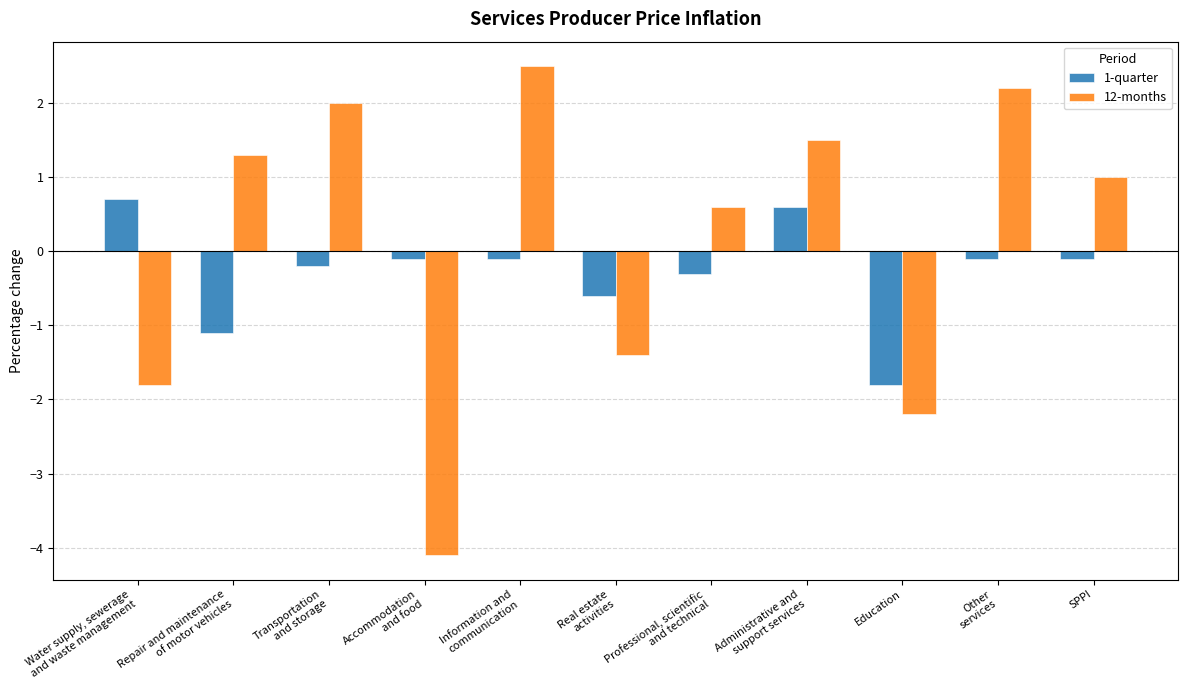

Reading left to right, list all the values displayed in this chart.

1-quarter: 0.7	-1.1	-0.2	-0.1	-0.1	-0.6	-0.3	0.6	-1.8	-0.1	-0.1
12-months: -1.8	1.3	2.0	-4.1	2.5	-1.4	0.6	1.5	-2.2	2.2	1.0